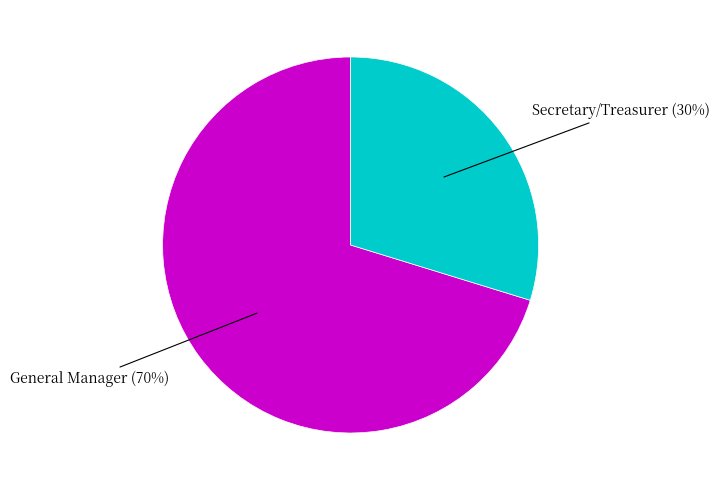

To the nearest percent, what is the difference between the largest and smallest slice percentages?

40%